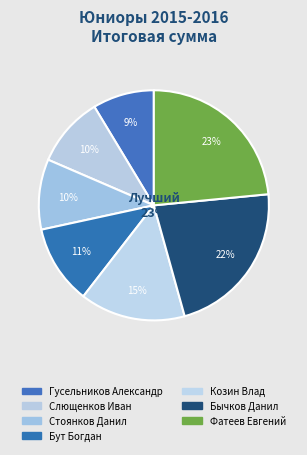

Which has a higher value, Стоянков Данил or Фатеев Евгений?

Фатеев Евгений